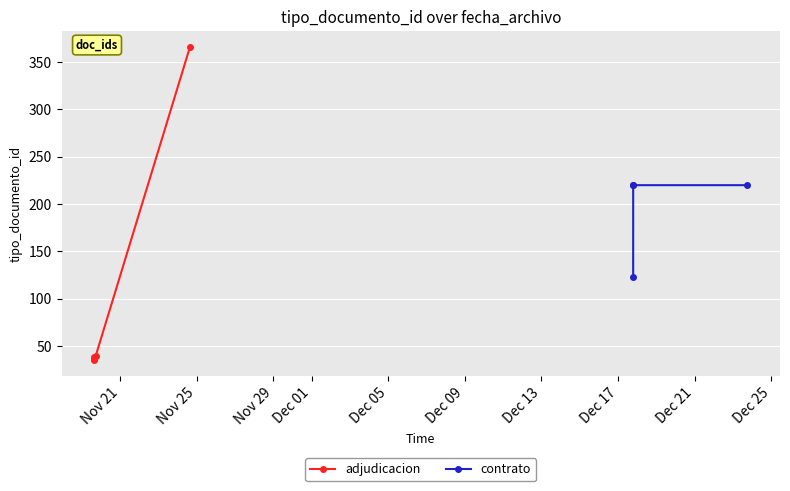

What is the label of the 9th point from the right?

2020-11-19 15:29:11